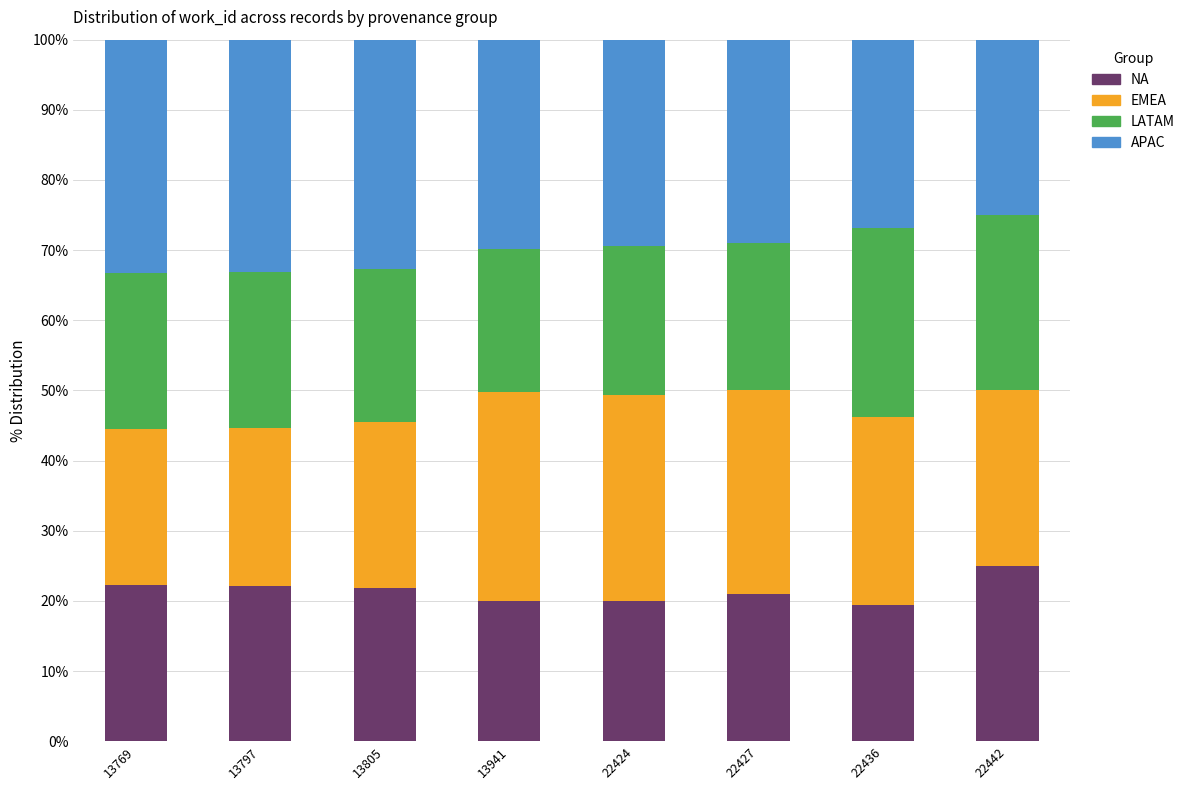

What is the total value across all series at 22436?

100.0